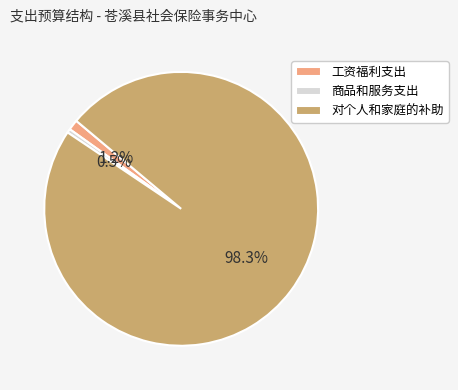

Do 商品和服务支出 and 工资福利支出 together represent more than half of the pie?

No